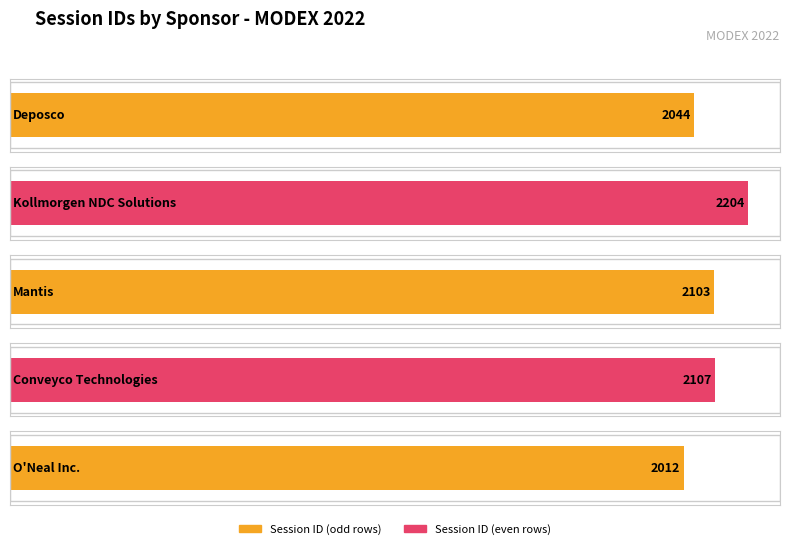

What is the ratio of the value at Mantis to the value at Kollmorgen NDC Solutions?

1.0